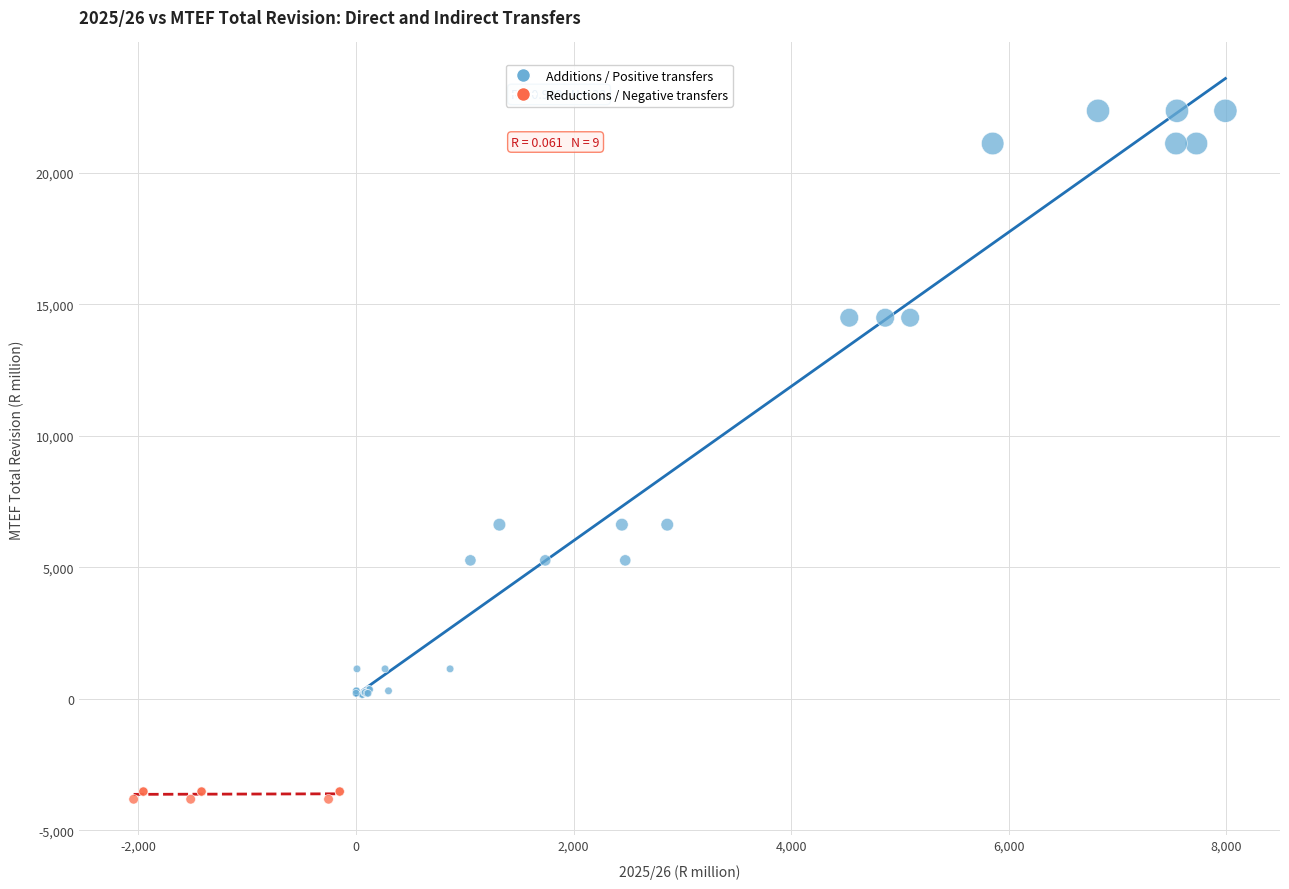

Which series has the largest Y range (max minus min)?

Additions / Positive transfers